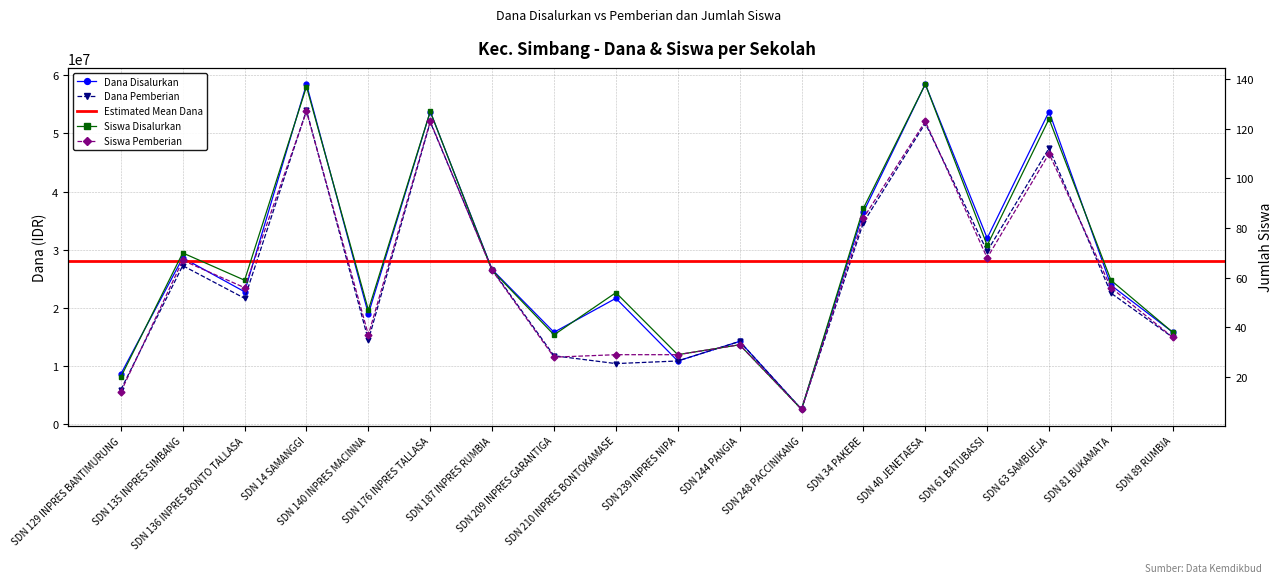

Reading left to right, list all the values displayed in this chart.

Dana Disalurkan: 8550000	28575000	22725000	58500000	18900000	53775000	26550000	15750000	21600000	10800000	14175000	2475000	36450000	58500000	31950000	53775000	23850000	15750000
Dana Pemberian: 5850000	27225000	21600000	54000000	14400000	51975000	26550000	11700000	10350000	10800000	14175000	2475000	34650000	51750000	29700000	47475000	22500000	14850000
Siswa Disalurkan: 20	70	59	137	47	127	63	37	54	29	33	7	88	138	73	124	59	38
Siswa Pemberian: 14	67	56	127	37	123	63	28	29	29	33	7	84	123	68	110	56	36